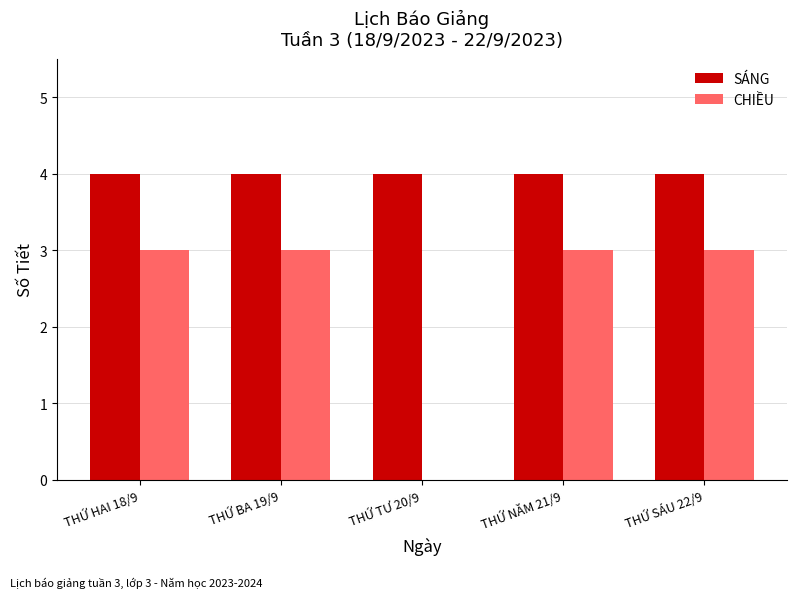

The CHIỀU series shows 3 at THỨ HAI 18/9. True or false?

True